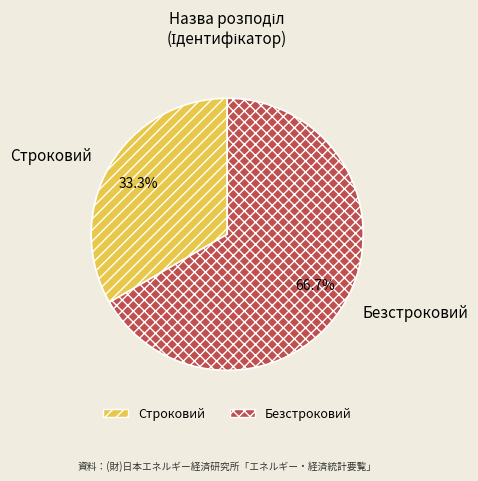

To the nearest percent, what percentage of the pie is Безстроковий?

67%